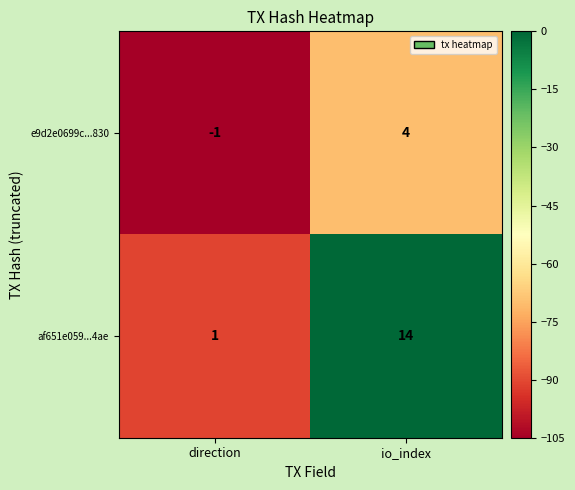

At which category is the sum across all series the highest?

io_index